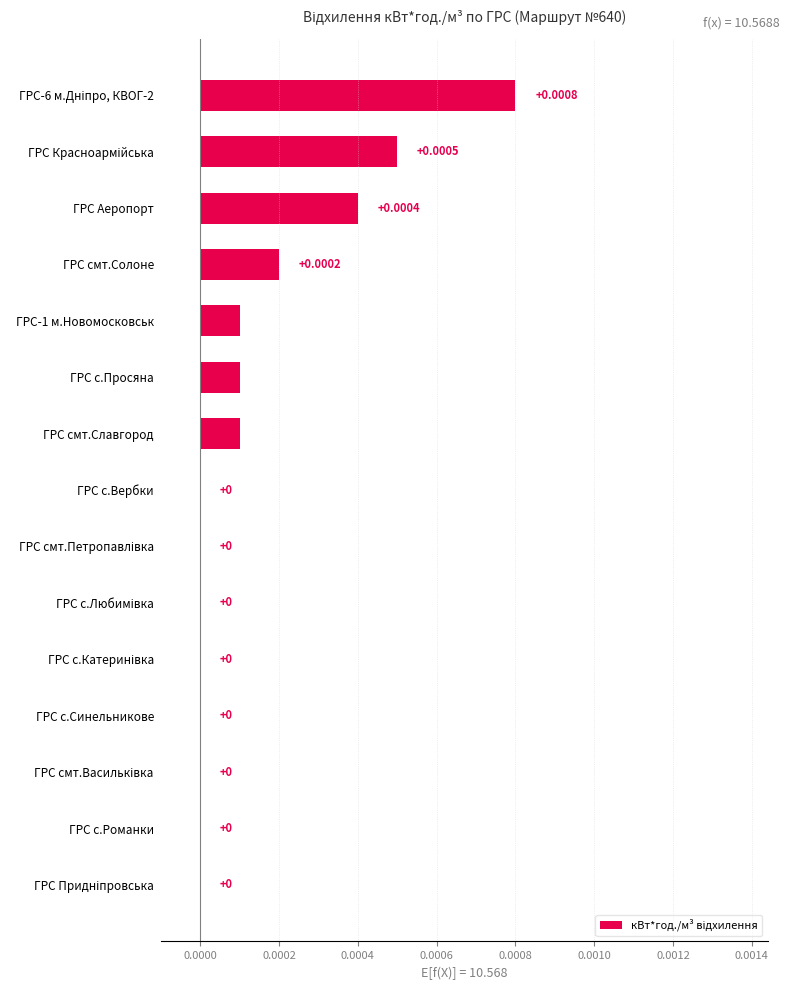

Are the bars grouped side by side (vs. stacked)?

No